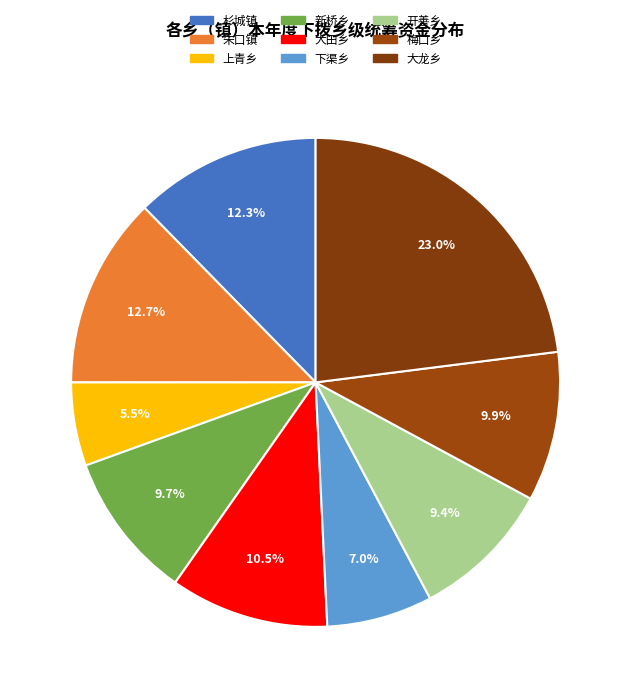

Is there a majority slice in this chart?

No